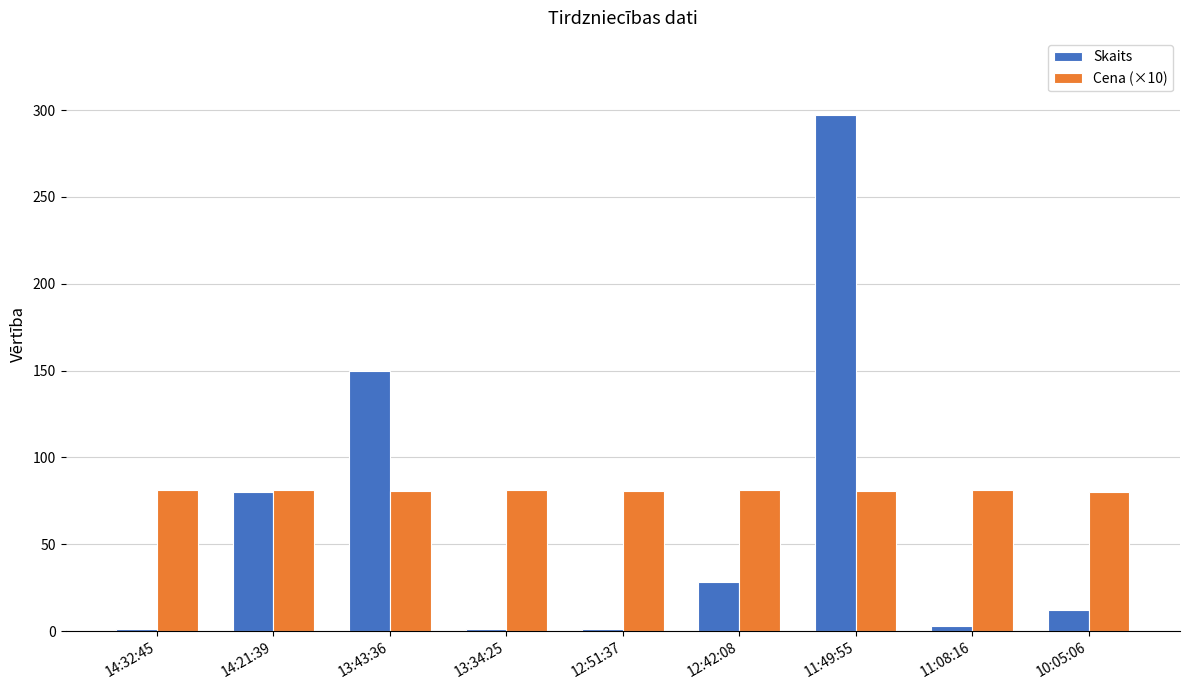

What is the maximum value for Skaits?

297.0